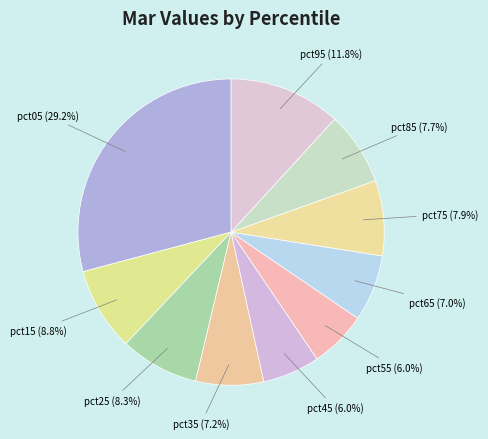

To the nearest percent, what is the average slice percentage?

10%